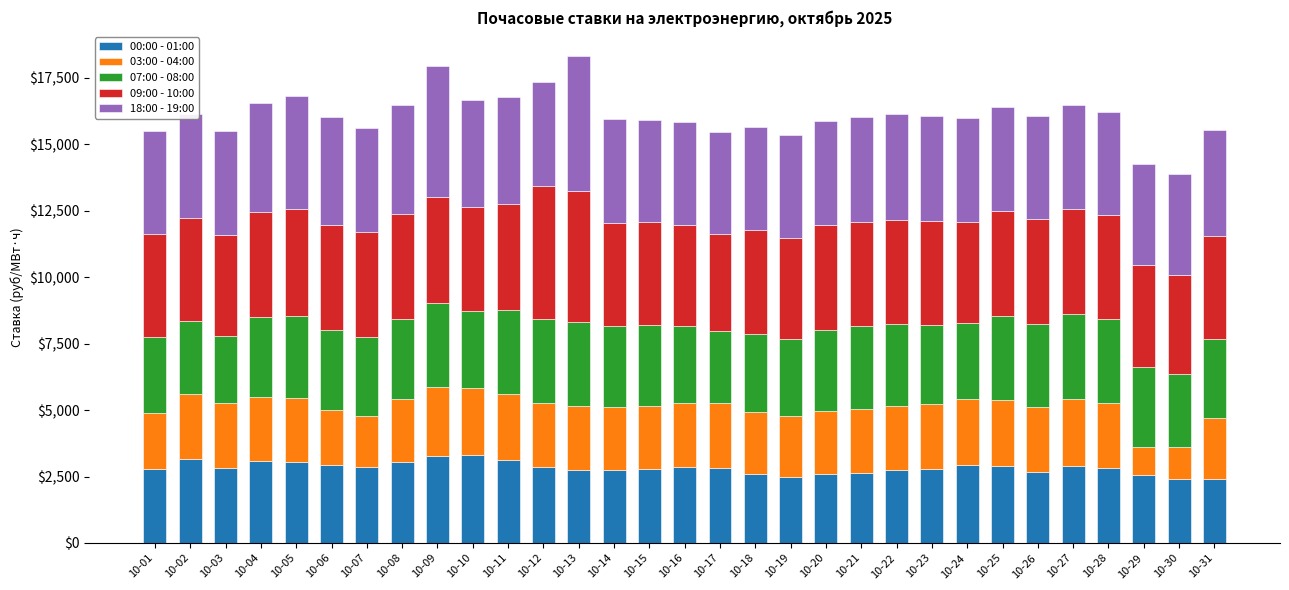

What is the total value across all series at 10-10?

16648.1